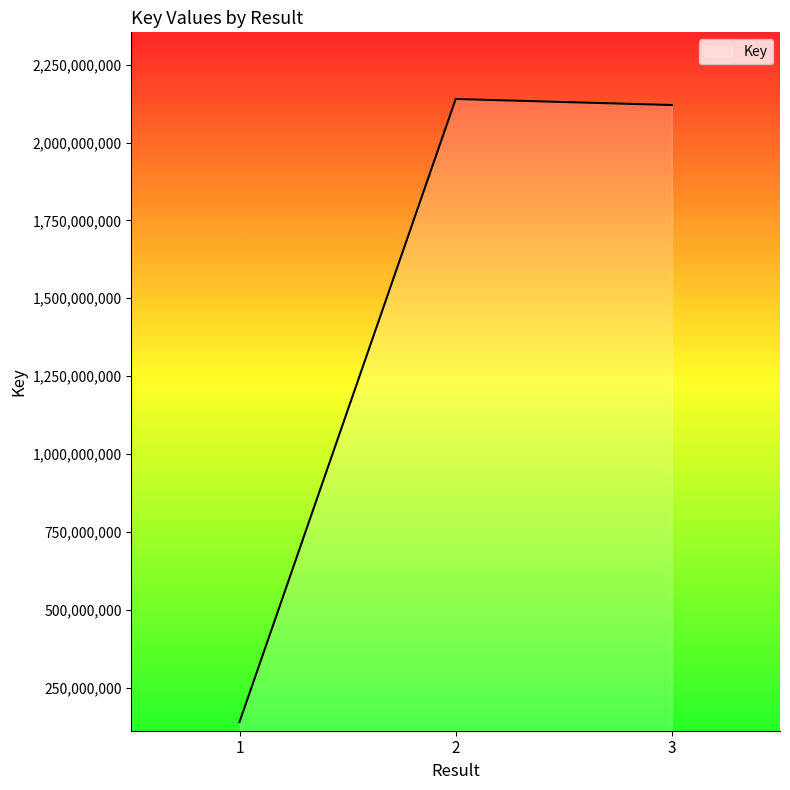

What is the change in value from 2 to 3?

-19398731